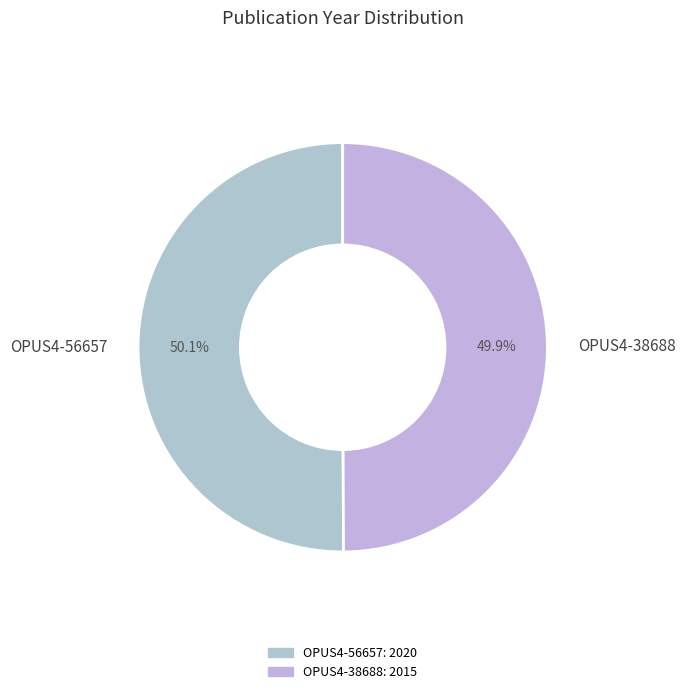

Approximately how many times larger is the value at OPUS4-56657 compared to OPUS4-38688?

1.0